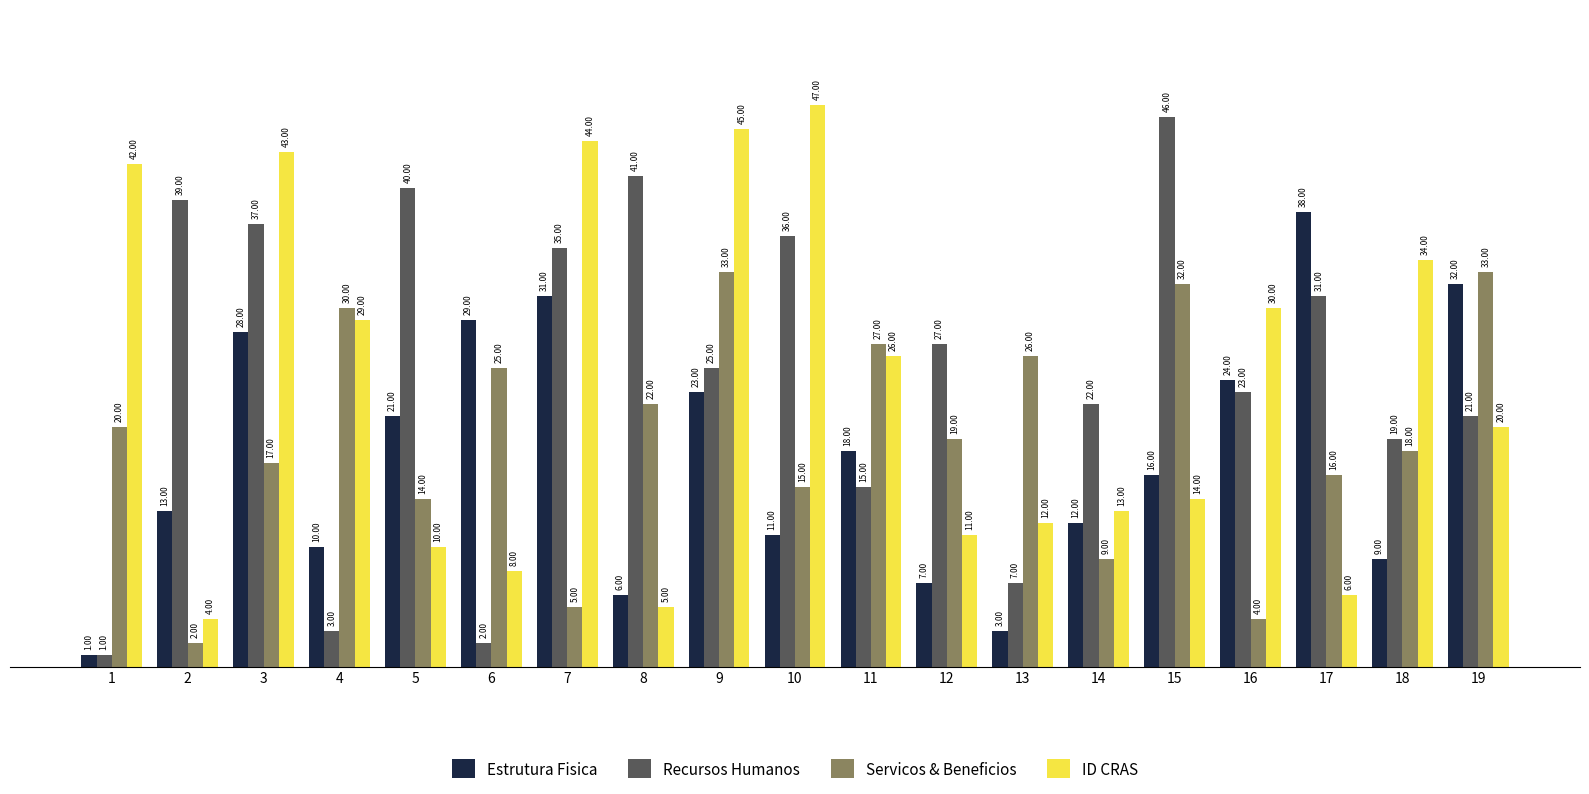

Read the Servicos & Beneficios value at 3, to the nearest 10.

20